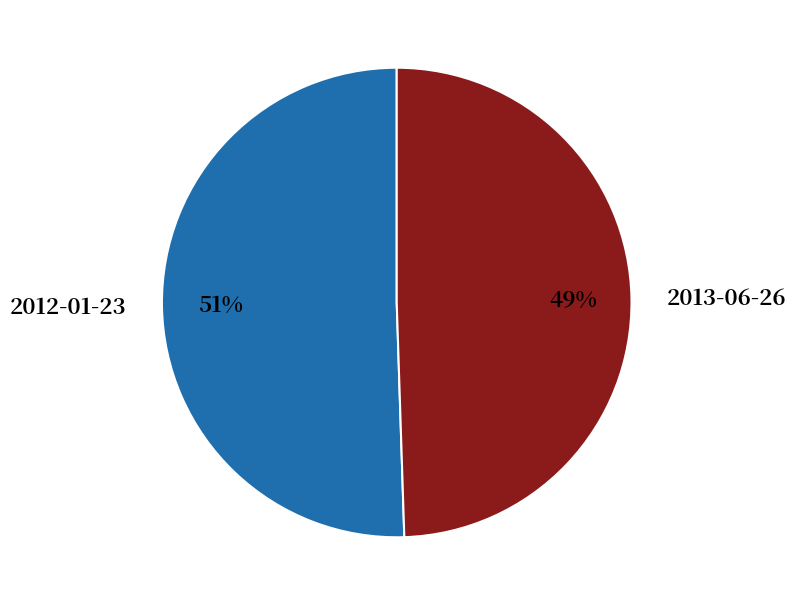

Does any single category account for the majority?

Yes